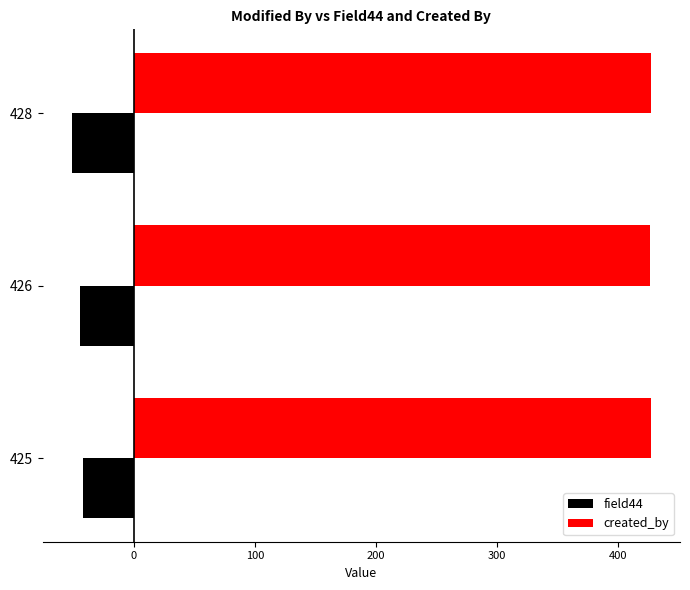

Which series has the largest total across all categories?

created_by